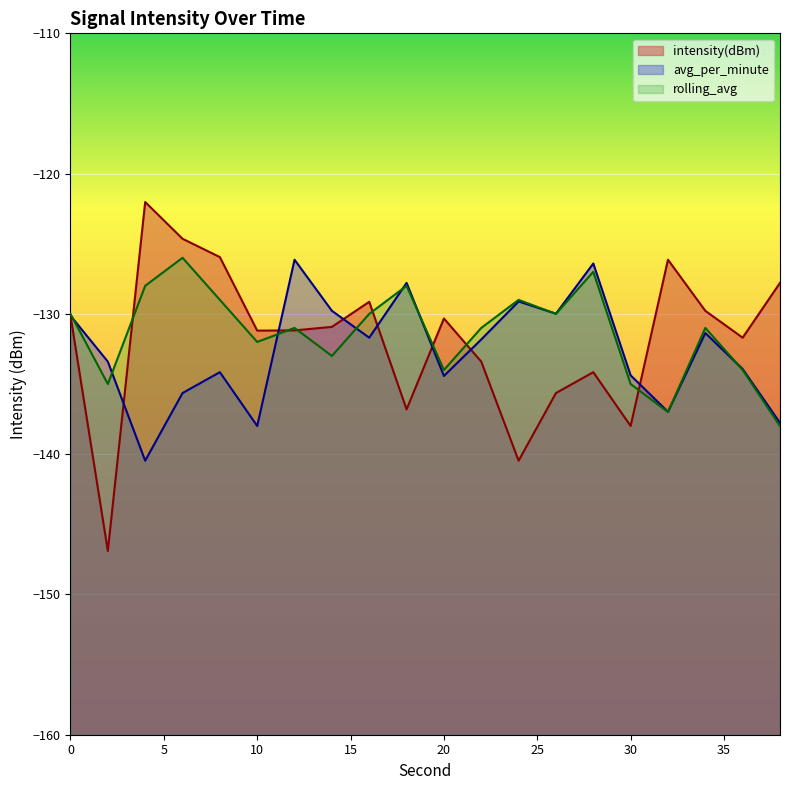

True or false: intensity(dBm) and avg_per_minute intersect in this chart.

True